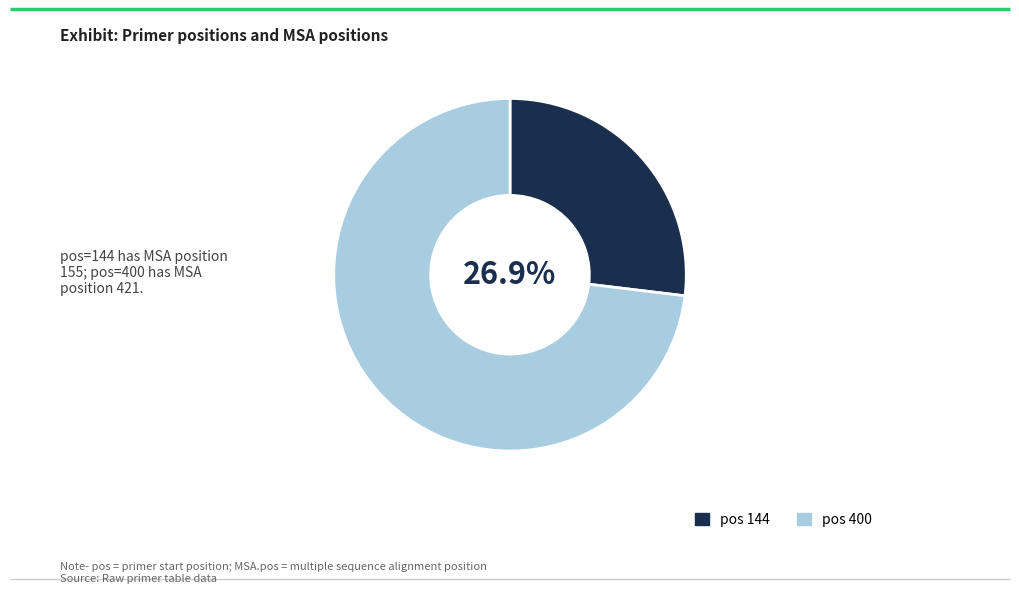

Does any single category account for the majority?

Yes